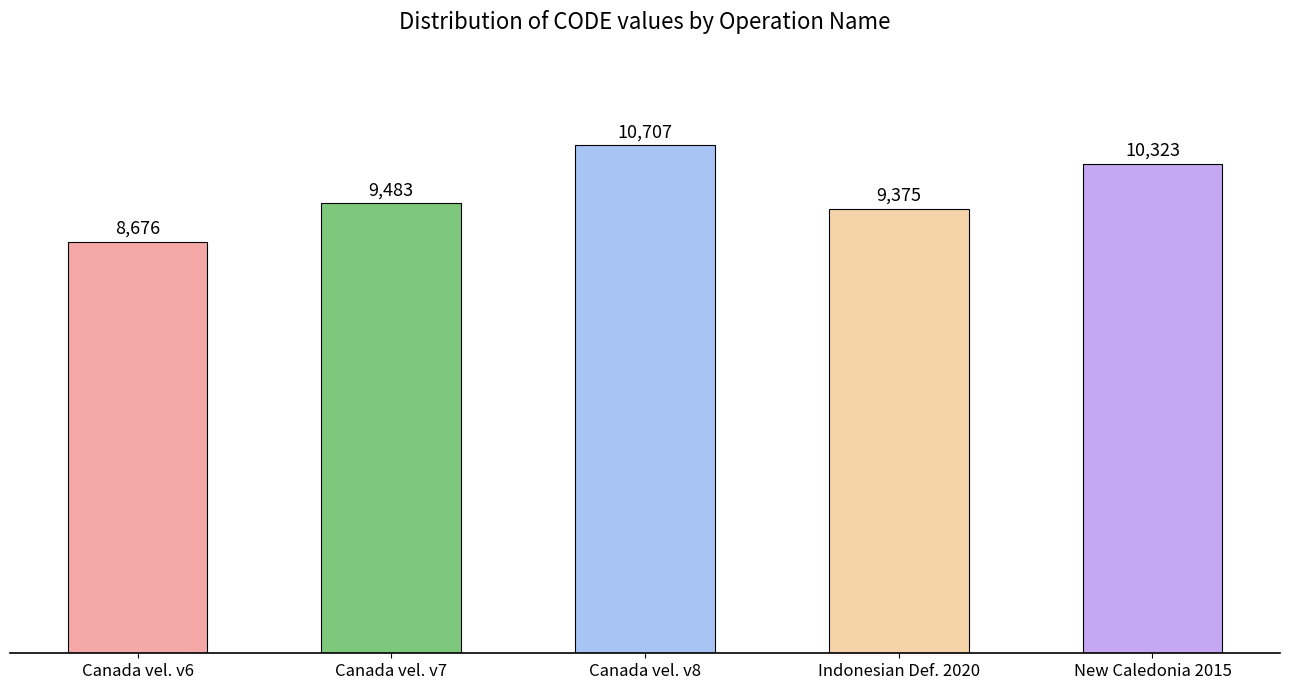

True or false: the data shows 3472 at Canada vel. v6.

False